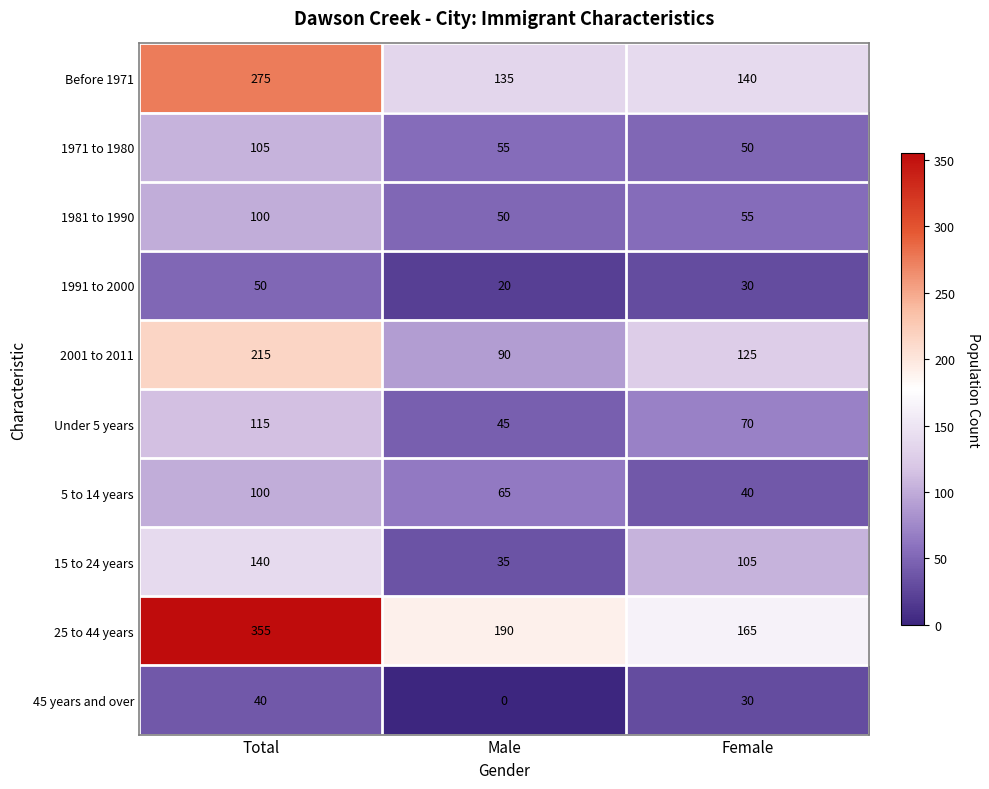

Which series changed the most between Total and Male?

25 to 44 years